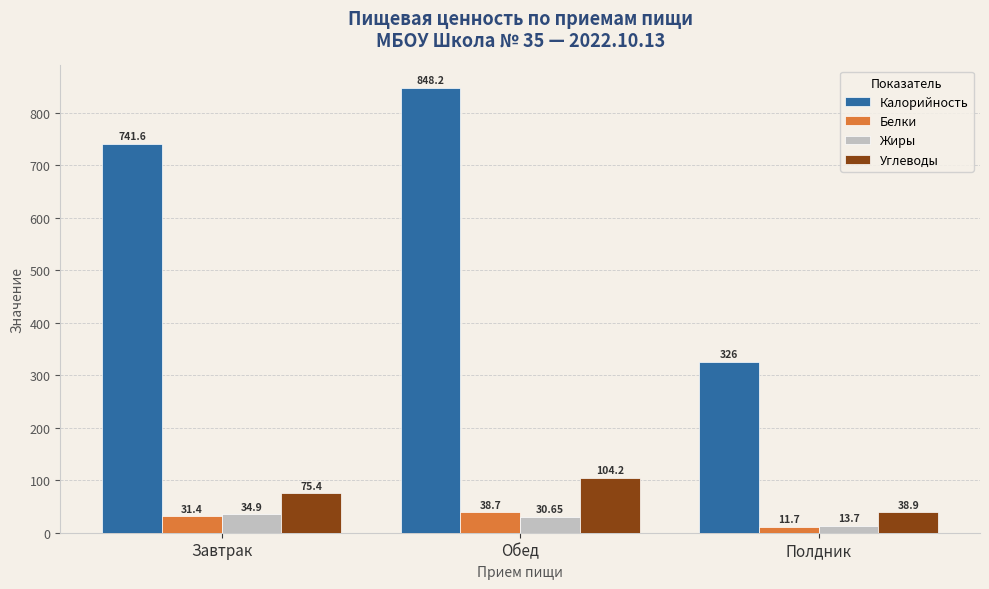

What is the difference between the highest and lowest values at Завтрак?

710.2